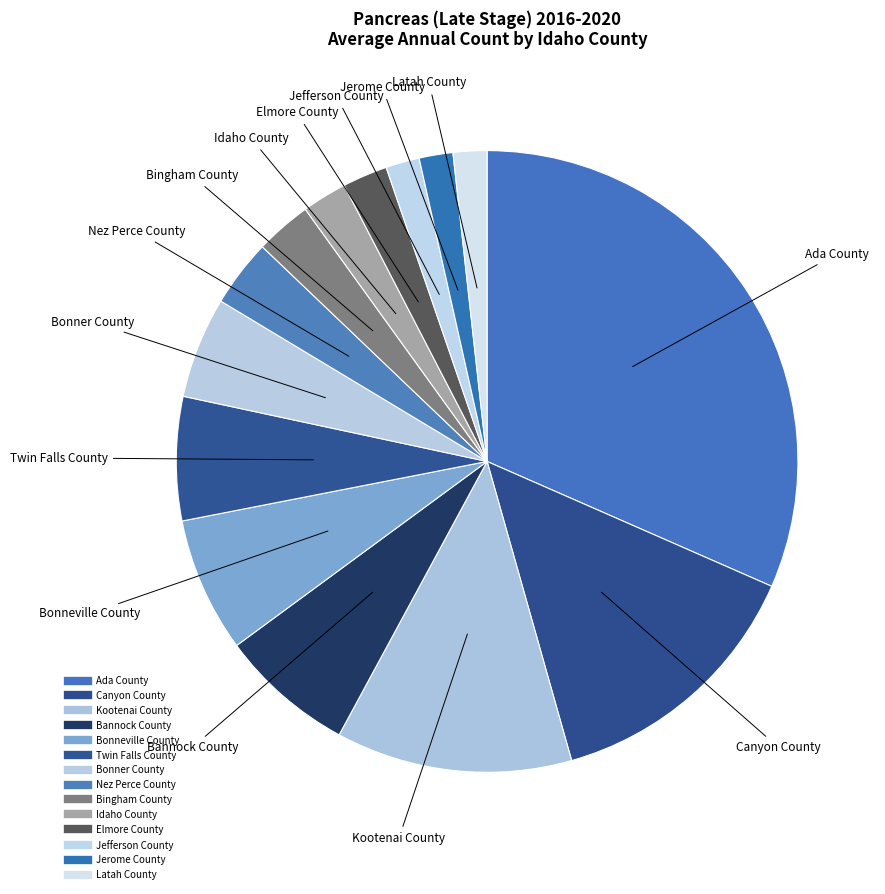

How many slices are in this pie chart?

14